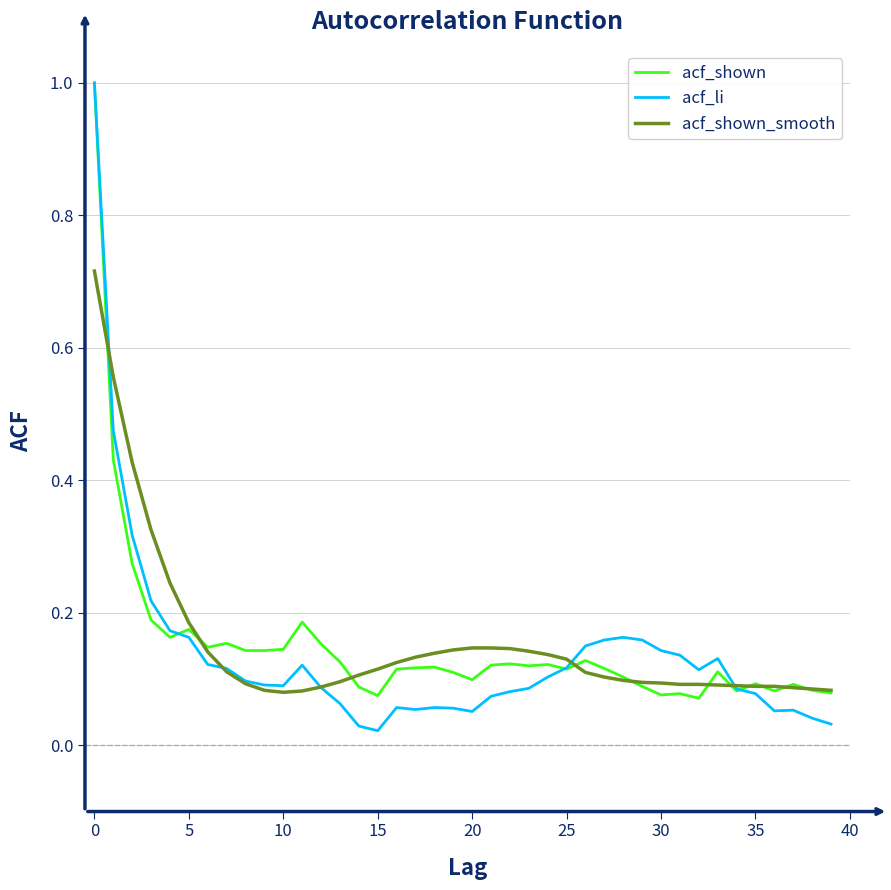

What is the greatest value displayed?

1.0